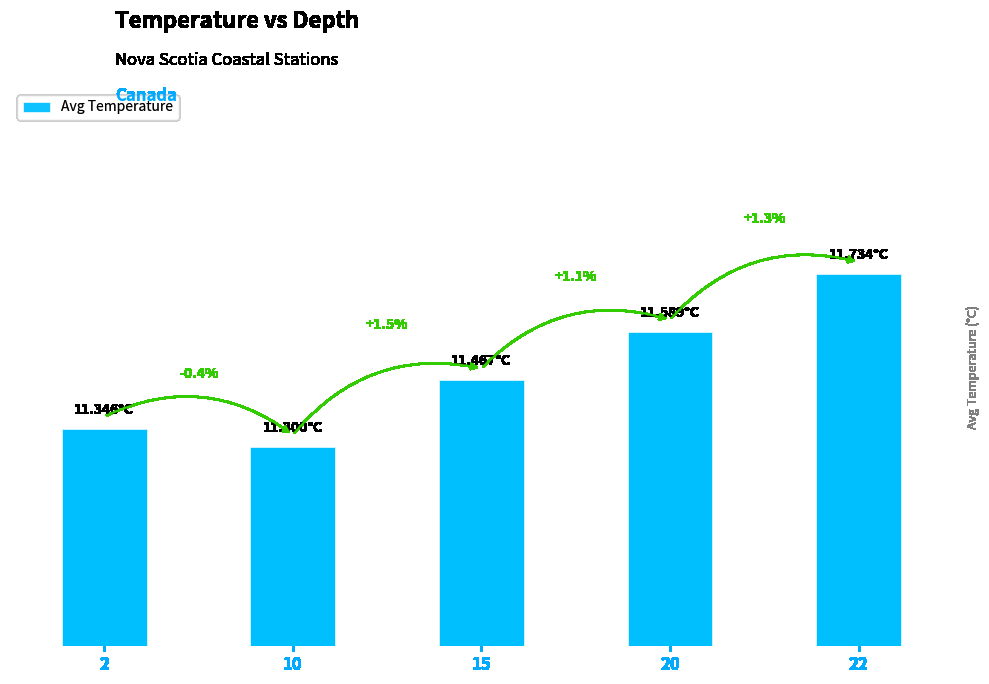

Rank the categories by value from lowest to highest.

10, 2, 15, 20, 22